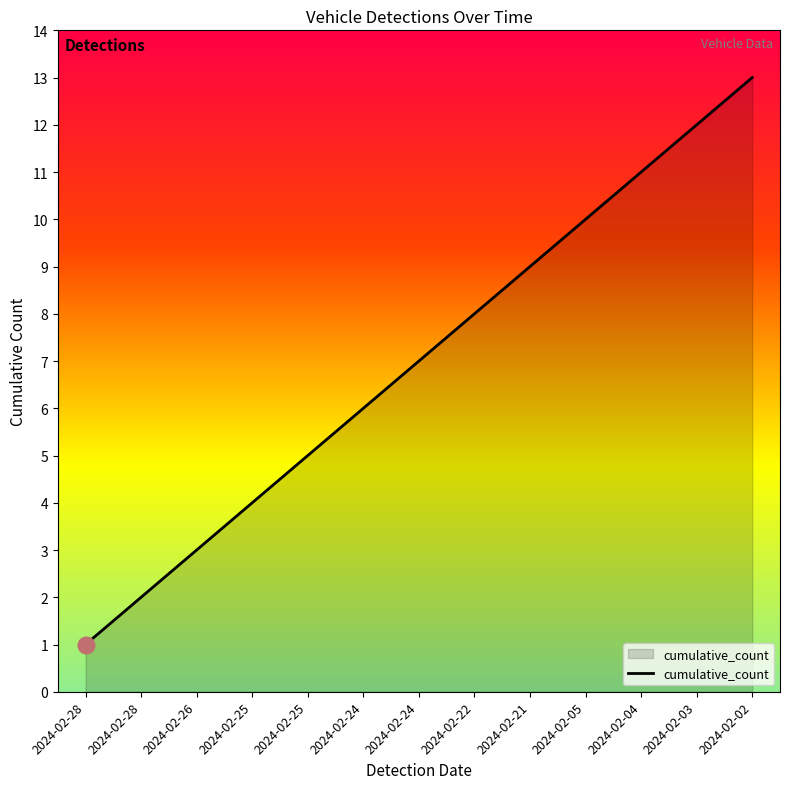

What is the ratio of the value at 2024-02-28 to the value at 2024-02-02?

0.1